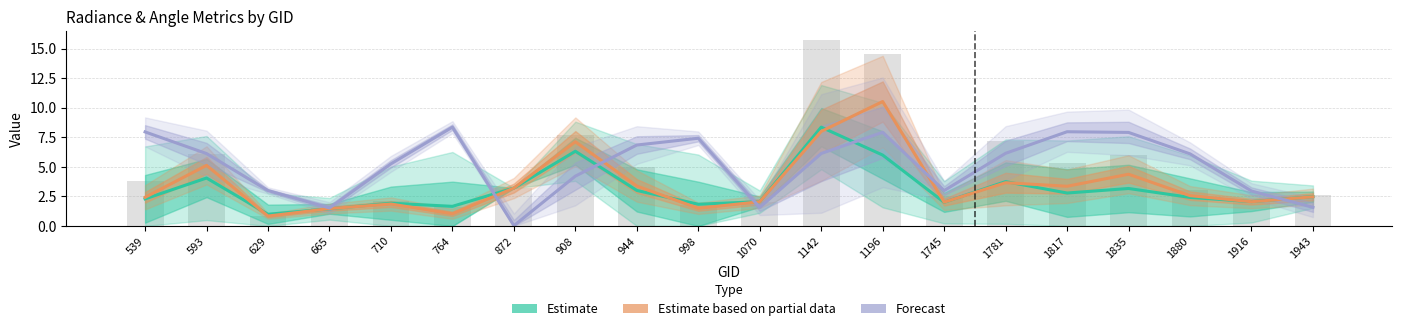

At which label does dnbrad reach its peak?

1142